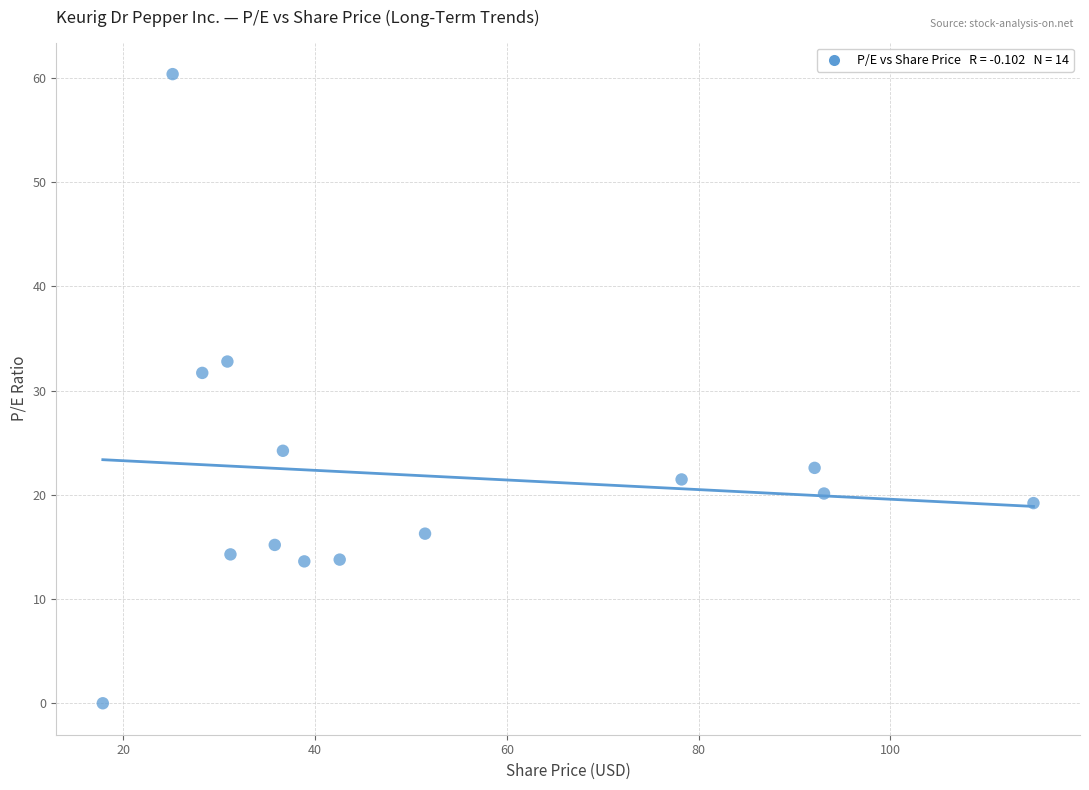

What is the range of X values (max minus min)?

97.0